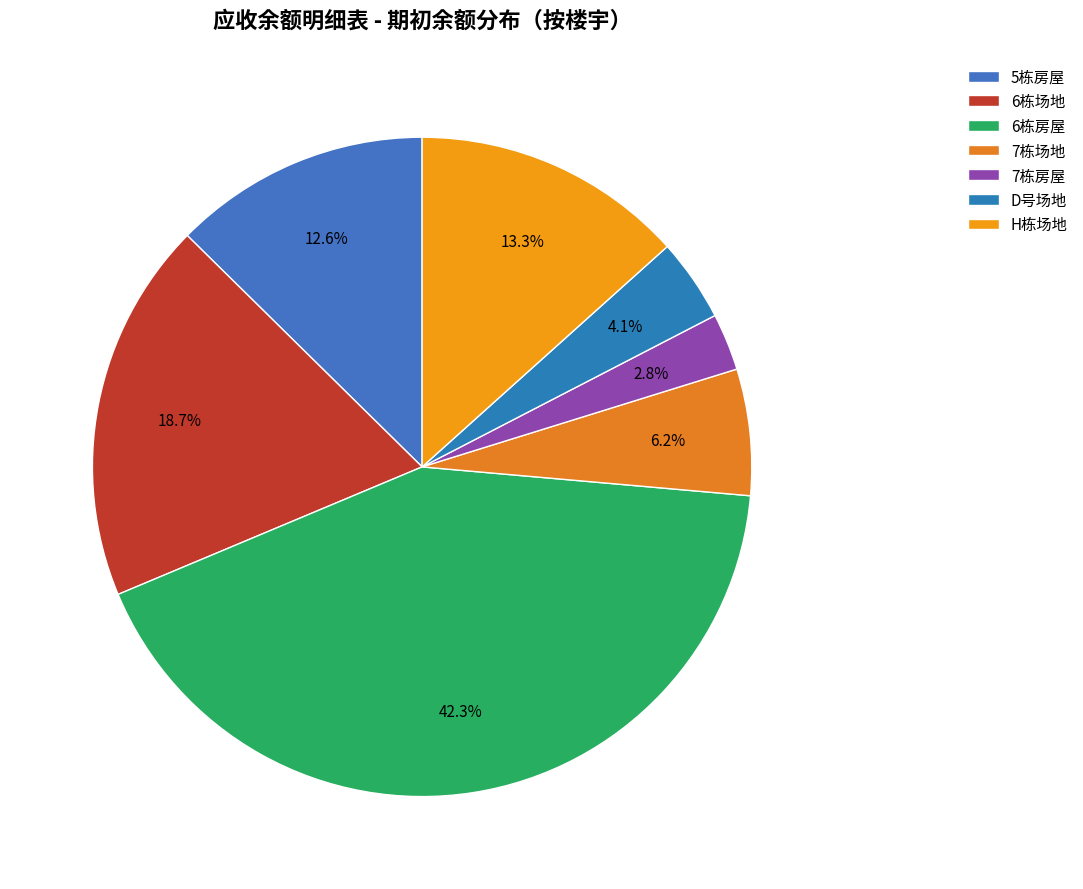

How many segments does this pie chart have?

7